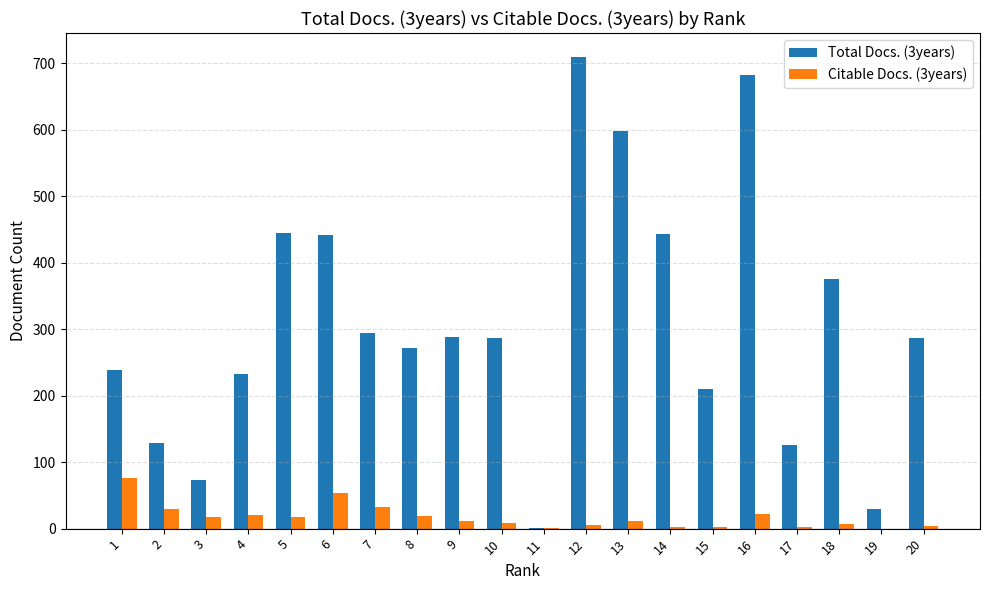

At which category is the sum across all series the highest?

12